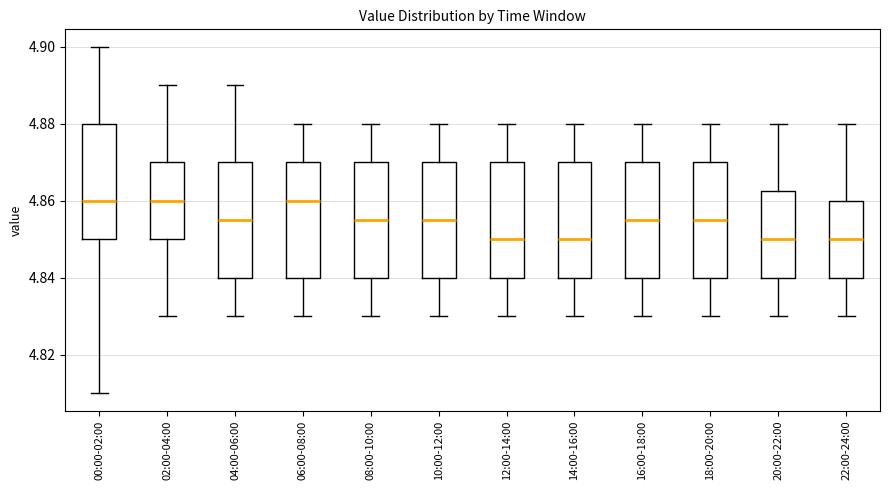

Reading left to right, transcribe this box plot: for each box, give where its median line is, the range the box spans, and where its two whiskers end, as read against the y-axis. The values are not printed on the chart, so give them approximately, as read against the axis.

00:00-02:00: median 4.860, box 4.850 to 4.880, whiskers 4.810 to 4.900
02:00-04:00: median 4.860, box 4.850 to 4.870, whiskers 4.830 to 4.890
04:00-06:00: median 4.856, box 4.840 to 4.870, whiskers 4.830 to 4.890
06:00-08:00: median 4.860, box 4.840 to 4.870, whiskers 4.830 to 4.880
08:00-10:00: median 4.856, box 4.840 to 4.870, whiskers 4.830 to 4.880
10:00-12:00: median 4.856, box 4.840 to 4.870, whiskers 4.830 to 4.880
12:00-14:00: median 4.850, box 4.840 to 4.870, whiskers 4.830 to 4.880
14:00-16:00: median 4.850, box 4.840 to 4.870, whiskers 4.830 to 4.880
16:00-18:00: median 4.856, box 4.840 to 4.870, whiskers 4.830 to 4.880
18:00-20:00: median 4.856, box 4.840 to 4.870, whiskers 4.830 to 4.880
20:00-22:00: median 4.850, box 4.840 to 4.862, whiskers 4.830 to 4.880
22:00-24:00: median 4.850, box 4.840 to 4.860, whiskers 4.830 to 4.880